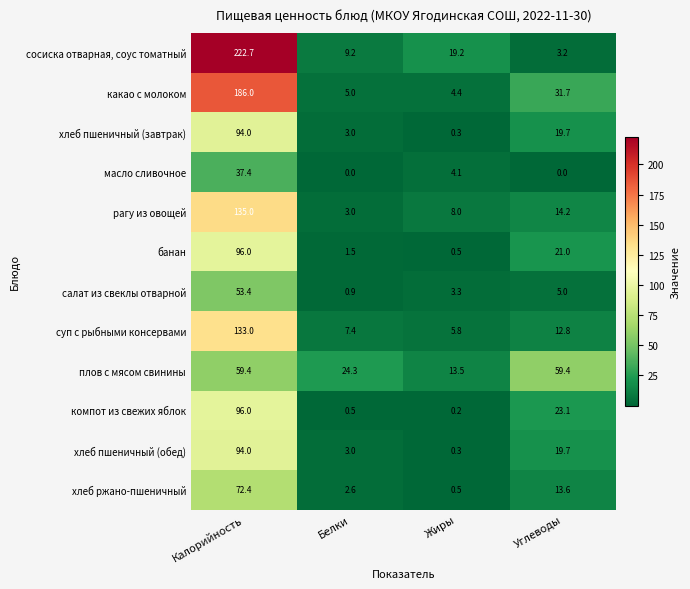

What is the lowest value of the банан series?

0.5